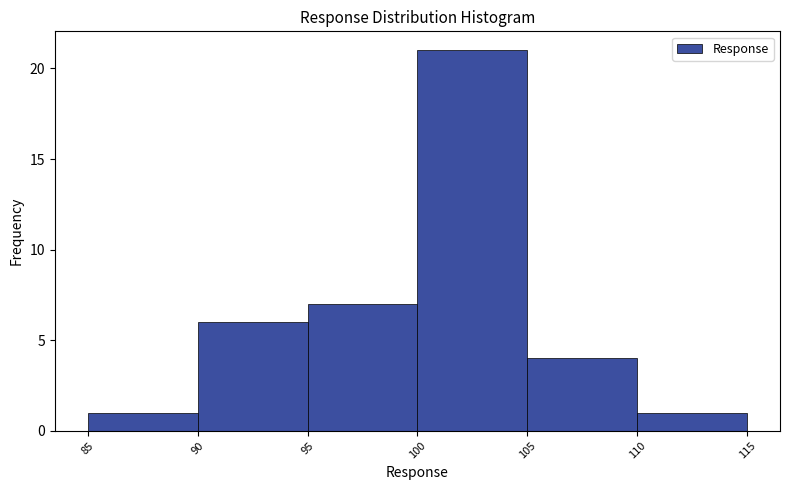

Reading left to right, transcribe this chart: for each bar, give the range it covers on the x-axis and its height. The values are not printed on the chart, so give them approximately, as read against the axis.

85 to 90: 1
90 to 95: 6
95 to 100: 7
100 to 105: 21
105 to 110: 4
110 to 115: 1